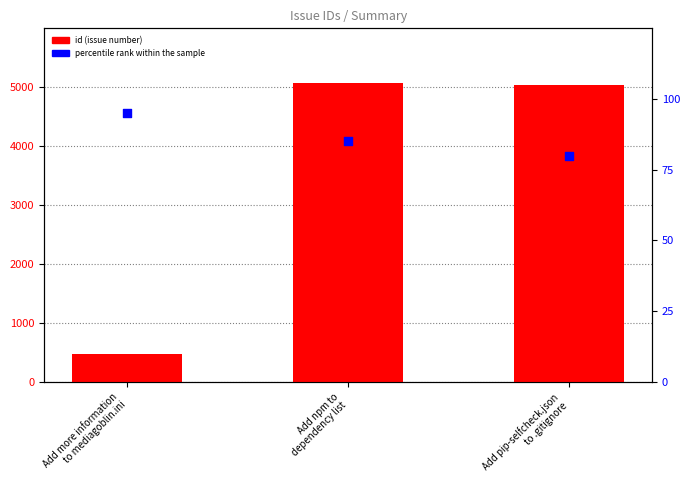

Which series has the widest spread of Y values?

id